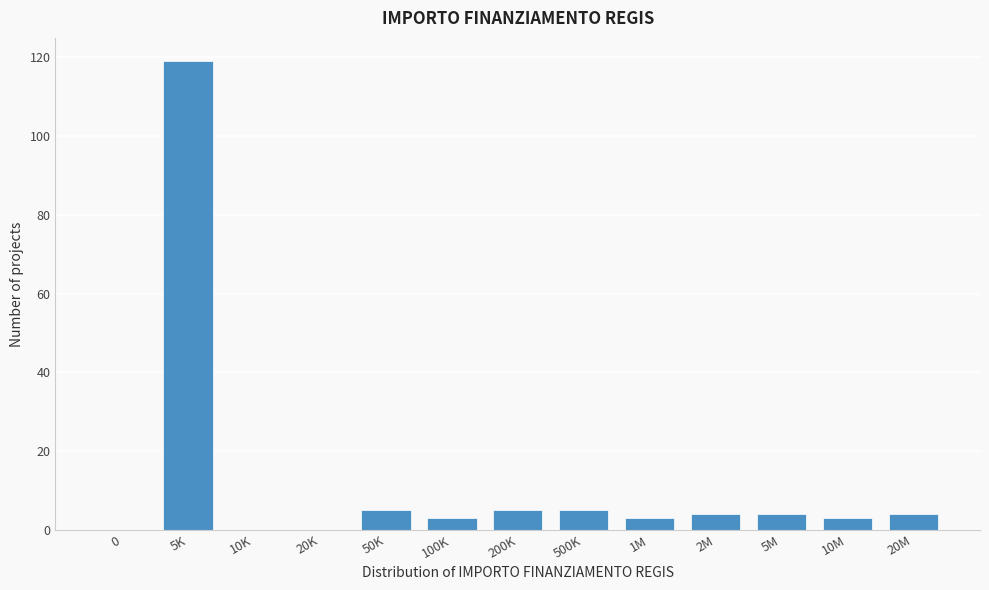

Reading left to right, list all the values displayed in this chart.

0=0	5K=119	10K=0	20K=0	50K=5	100K=3	200K=5	500K=5	1M=3	2M=4	5M=4	10M=3	20M=4